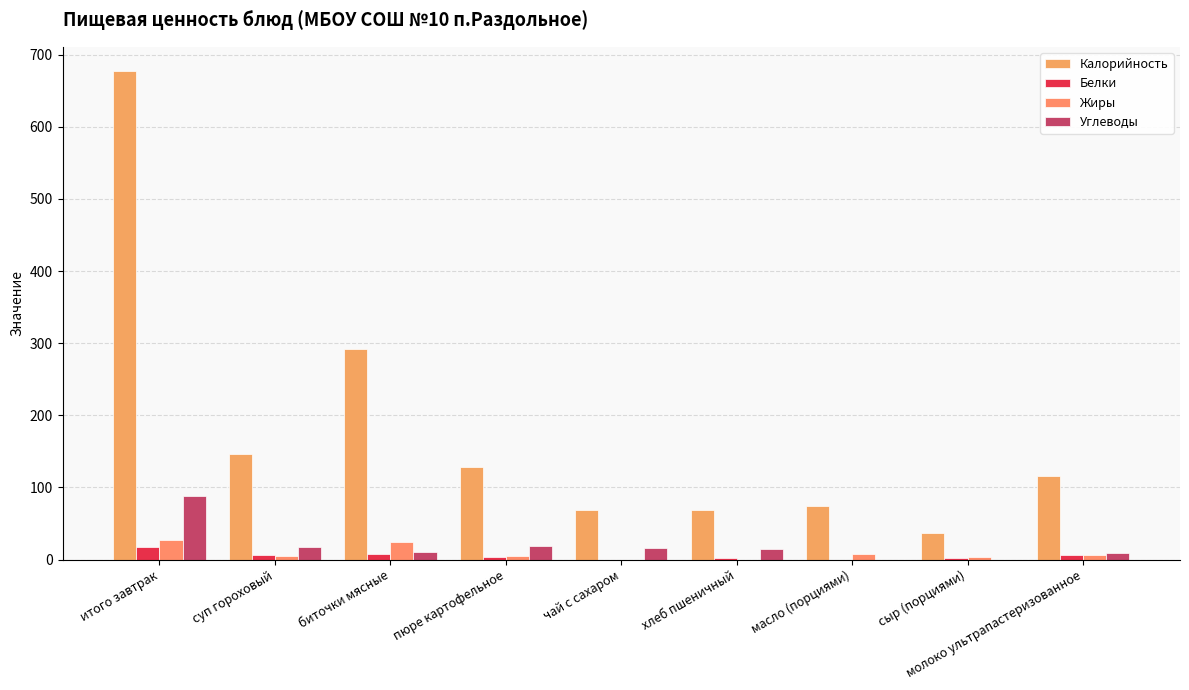

The value of Белки at суп гороховый is 9.8. True or false?

False